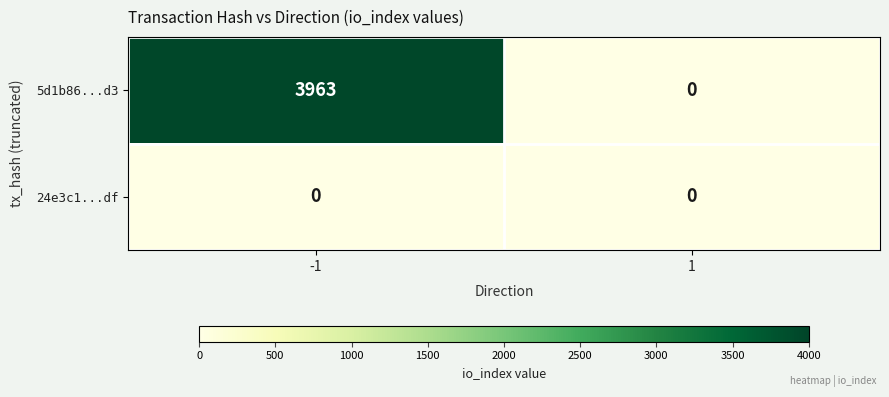

The value of 5d1b86...d3 at 1 is 0. True or false?

True